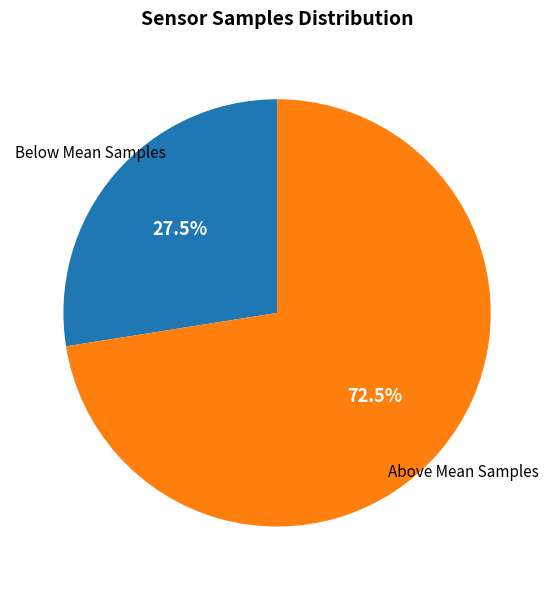

Is there any slice that represents more than half of the pie?

Yes